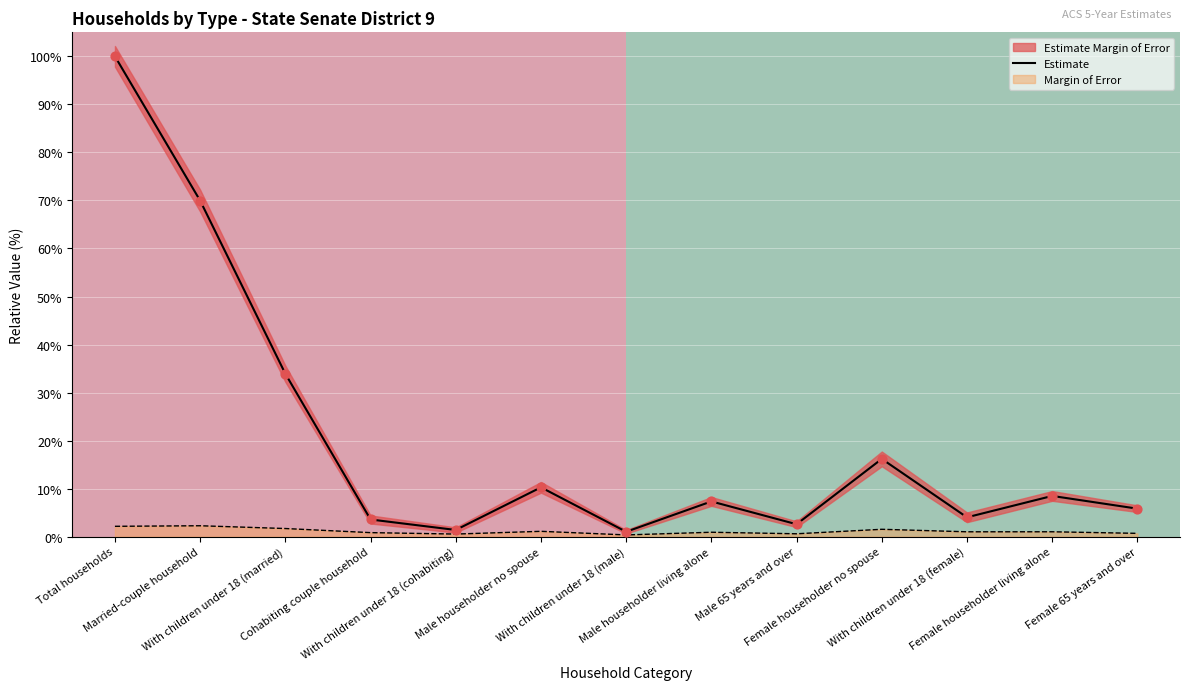

Which series has the largest Y range (max minus min)?

Estimate